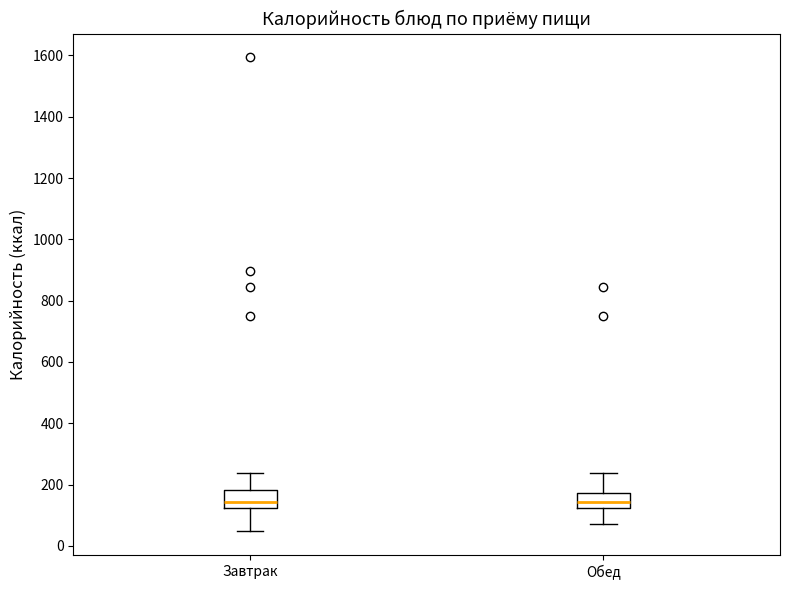

Reading left to right, read every box against the y-axis: the position of its median line, the range the box covers, and the ends of its whiskers. The values are not printed on the chart, so give them approximately, as read against the axis.

Завтрак: median 140, box 120 to 180, whiskers 40 to 240
Обед: median 140, box 120 to 180, whiskers 80 to 240